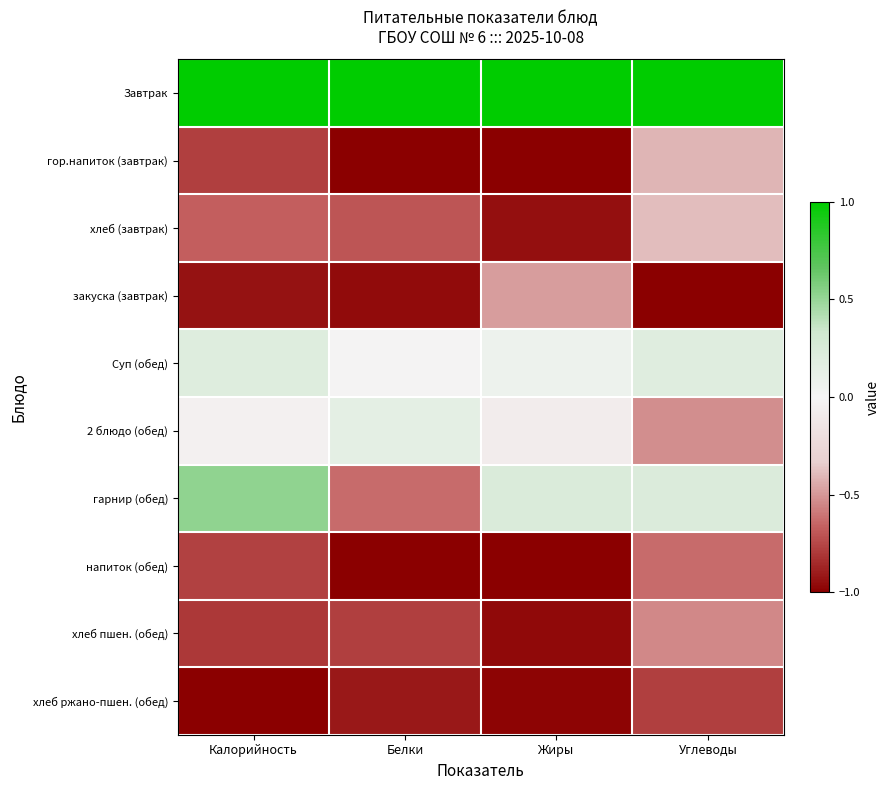

Between Жиры and Углеводы, which is larger?

Жиры